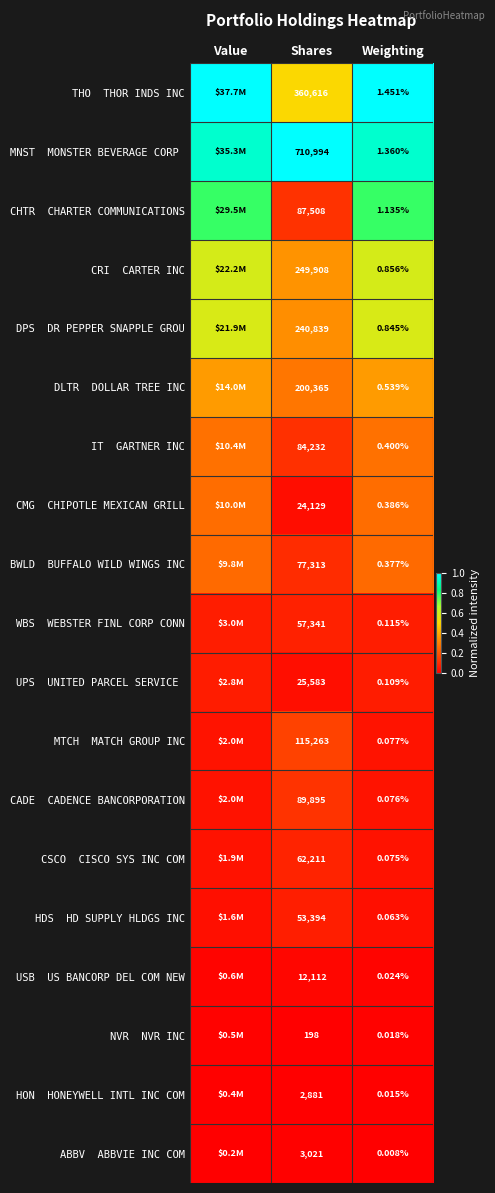

Which series has the largest total across all categories?

MNST MONSTER BEVERAGE CORP